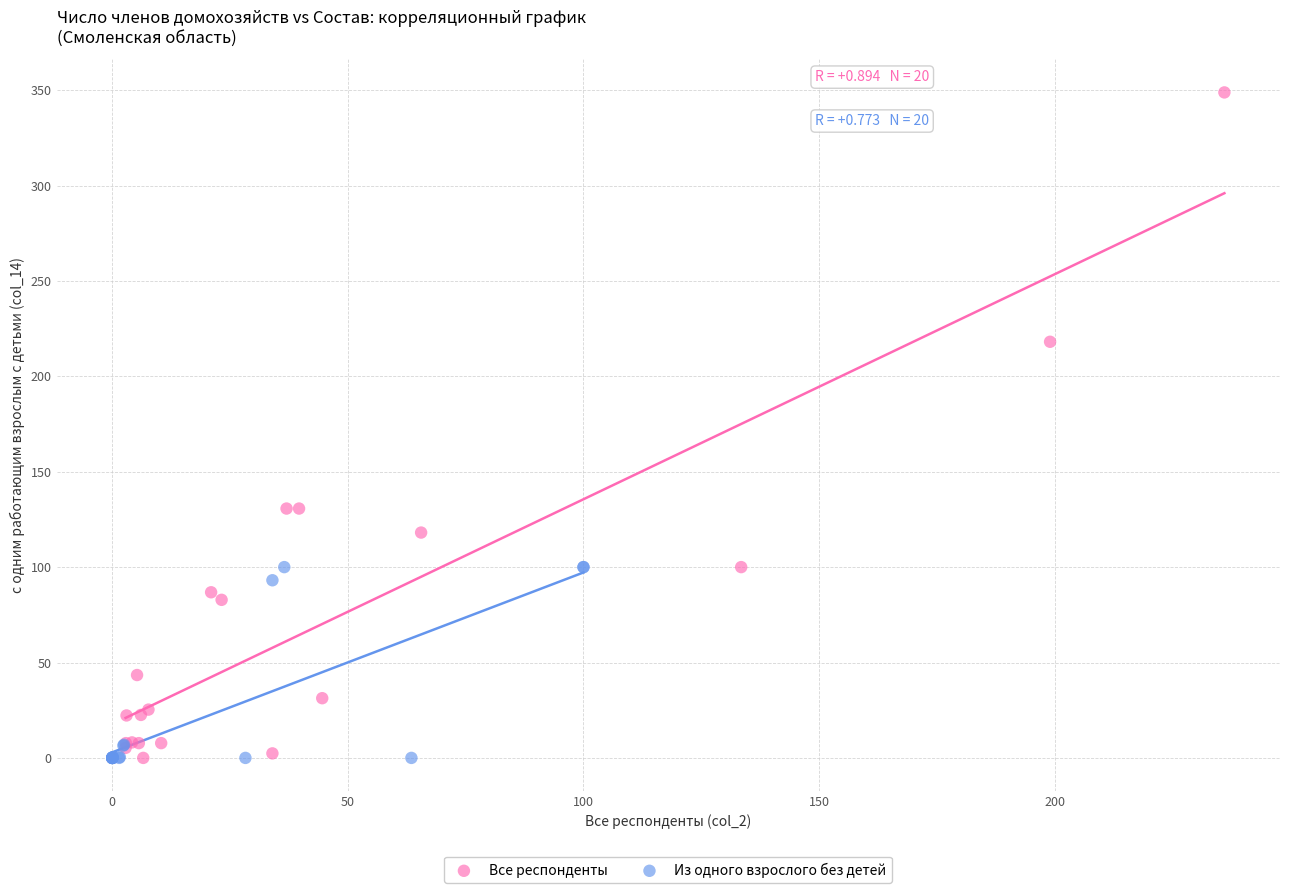

Which series contains the highest Y value?

Все респонденты